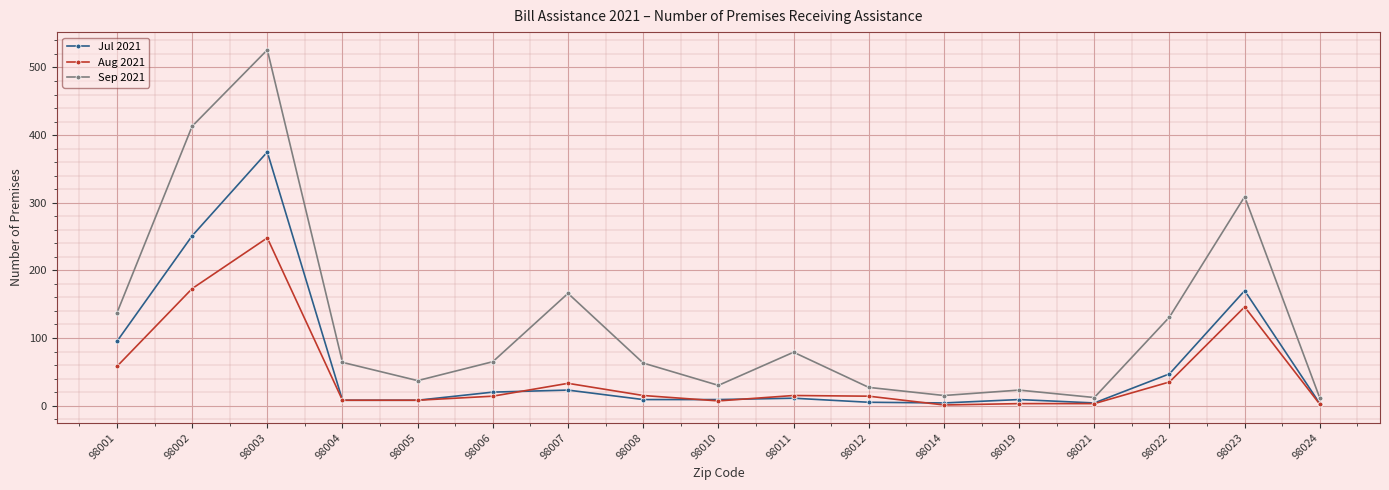

True or false: Jul 2021 has a value of 375 at 98003.

True